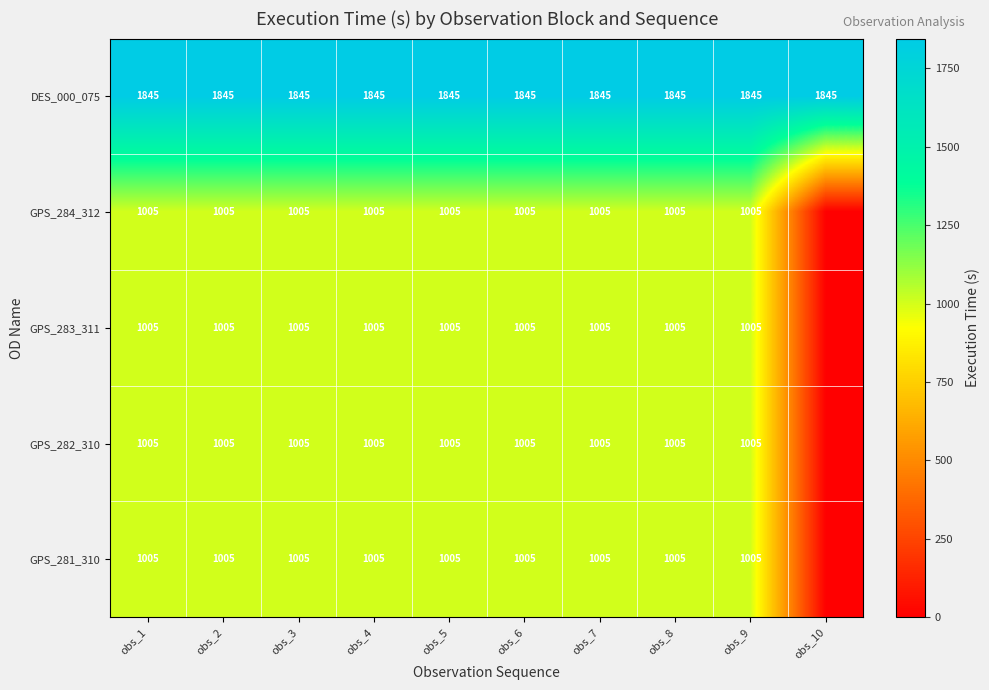

What is the difference between the highest and lowest values at obs_9?

840